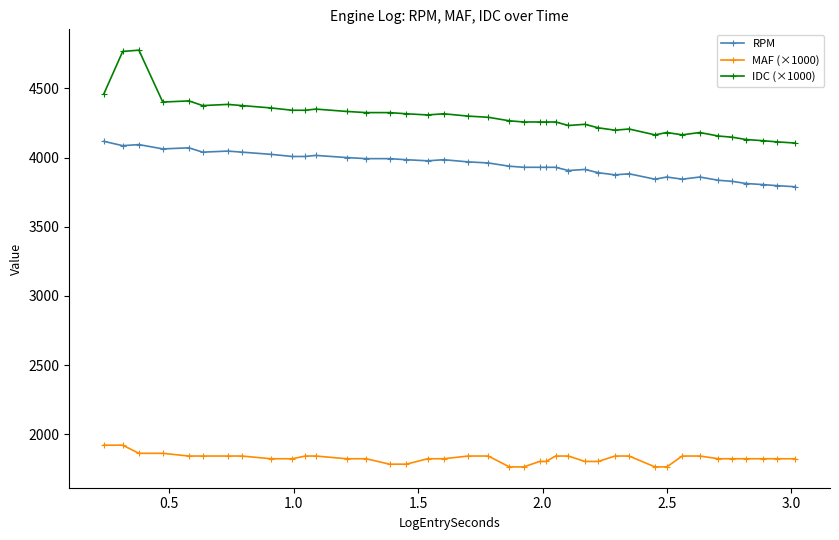

True or false: IDC (×1000) and MAF (×1000) intersect in this chart.

False